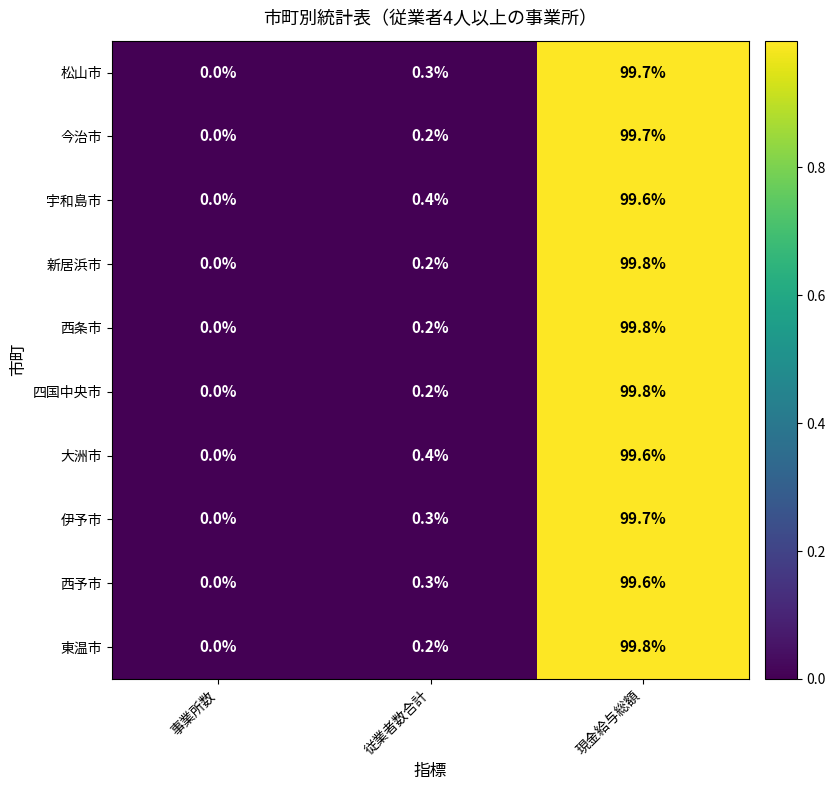

How many categories are shown in the chart?

3